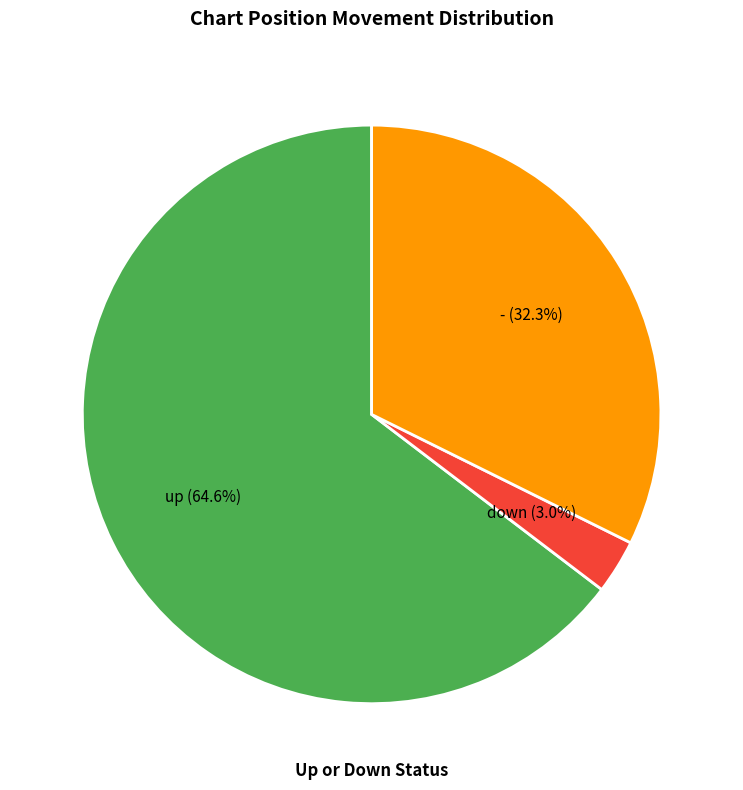

Does any single category account for the majority?

Yes